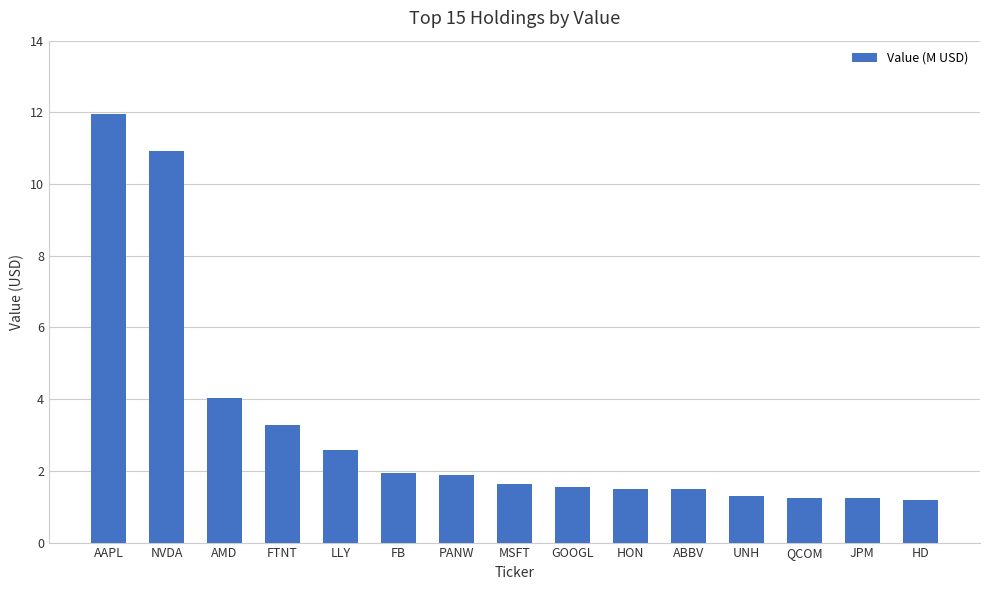

What is the label of the 3rd bar from the left?

AMD